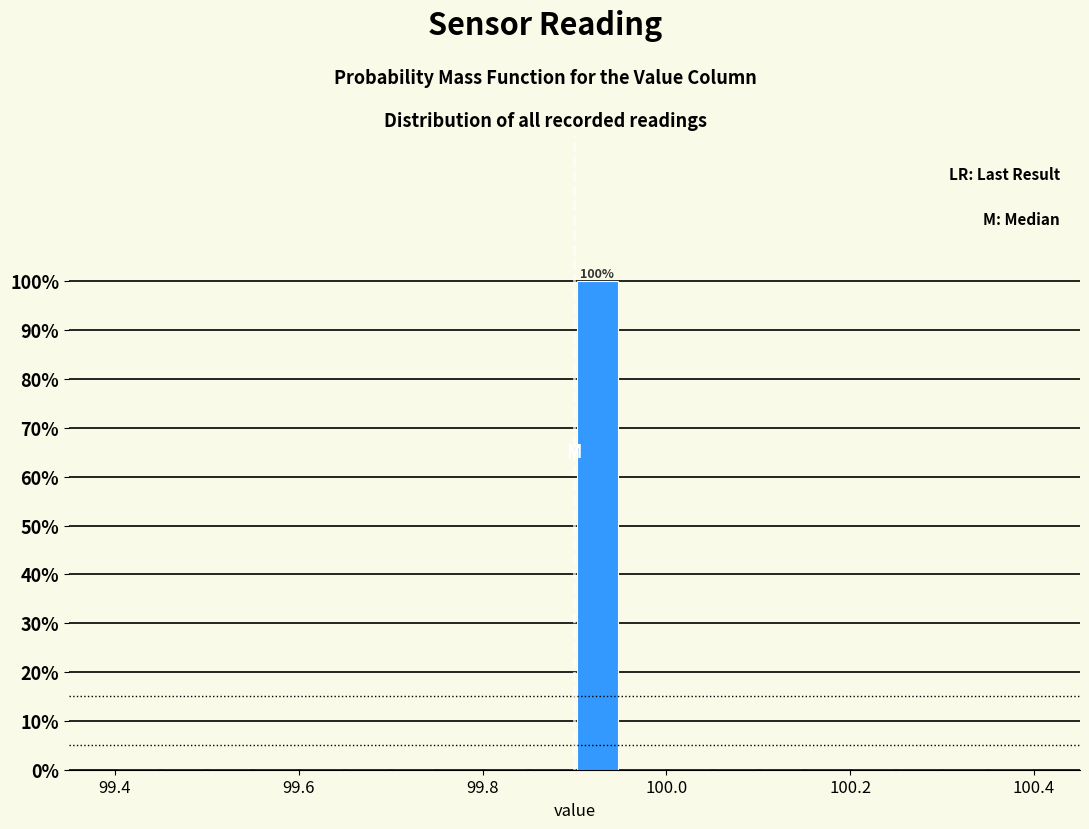

Read against the x-axis, roughly where is the centre of the tallest bar?

99.92